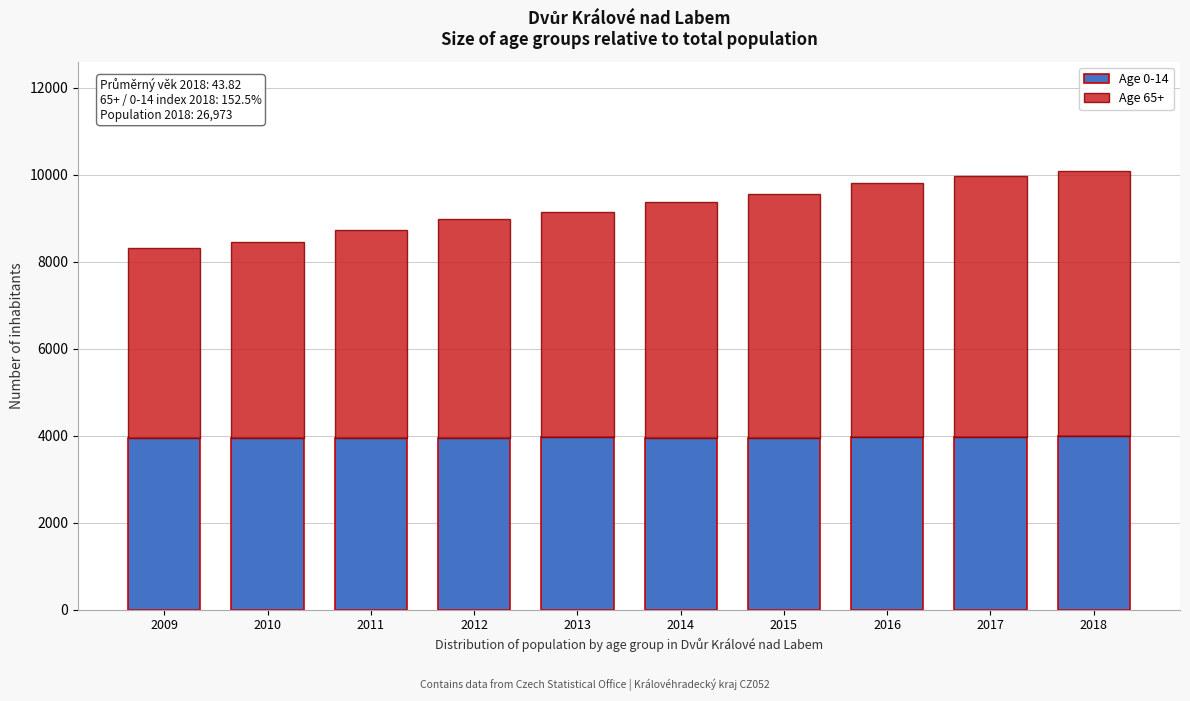

What is the lowest value of the Age 0-14 series?

3936